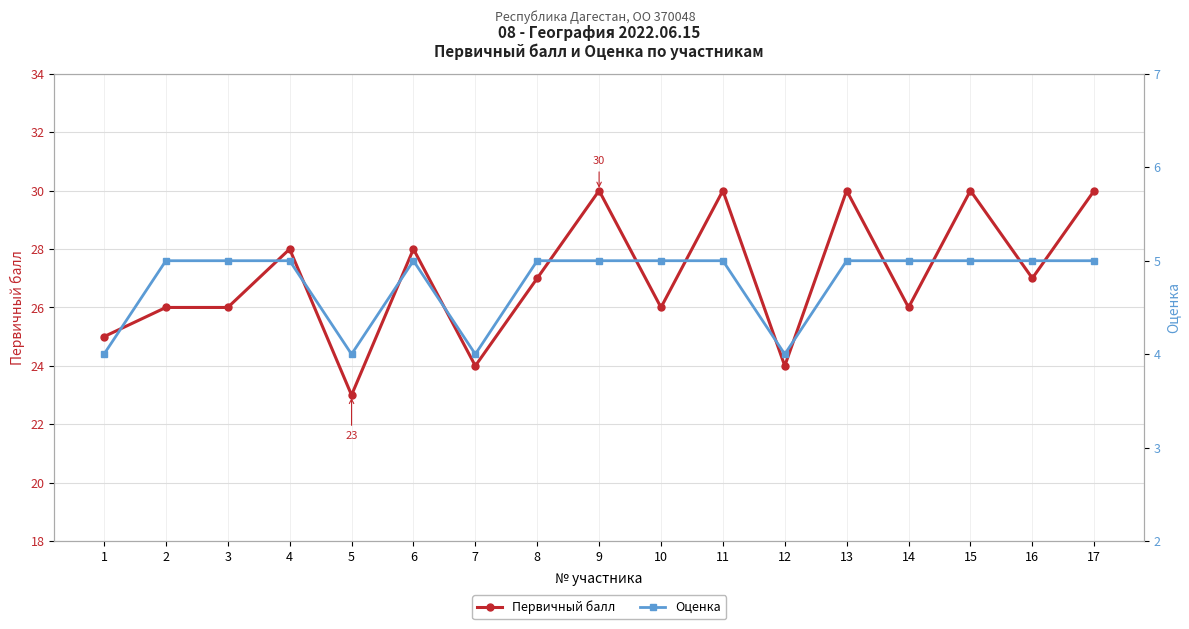

What are all the series names shown in the legend?

Первичный балл, Оценка